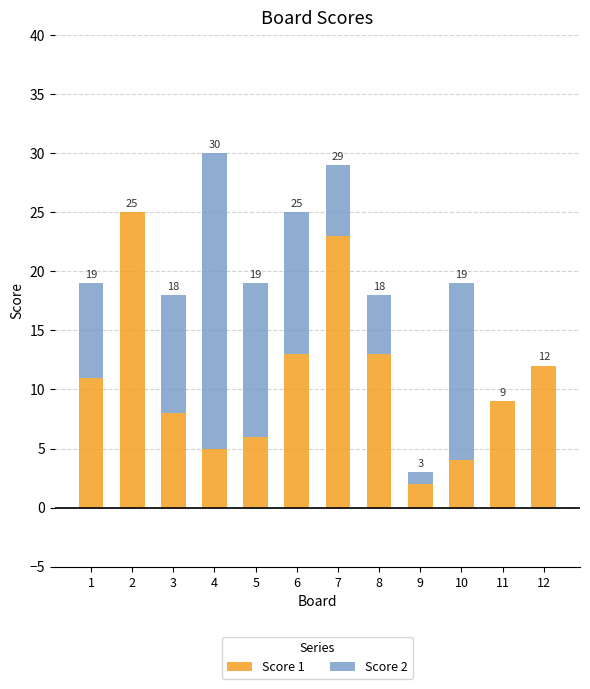

Are the bars grouped side by side (vs. stacked)?

No